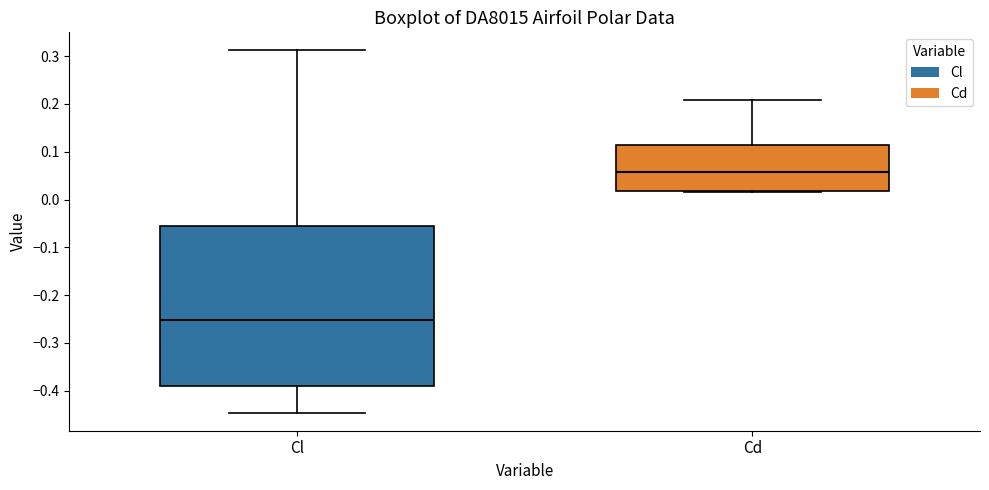

Comparing the boxes themselves (not the whiskers), which one is the tallest?

Cl